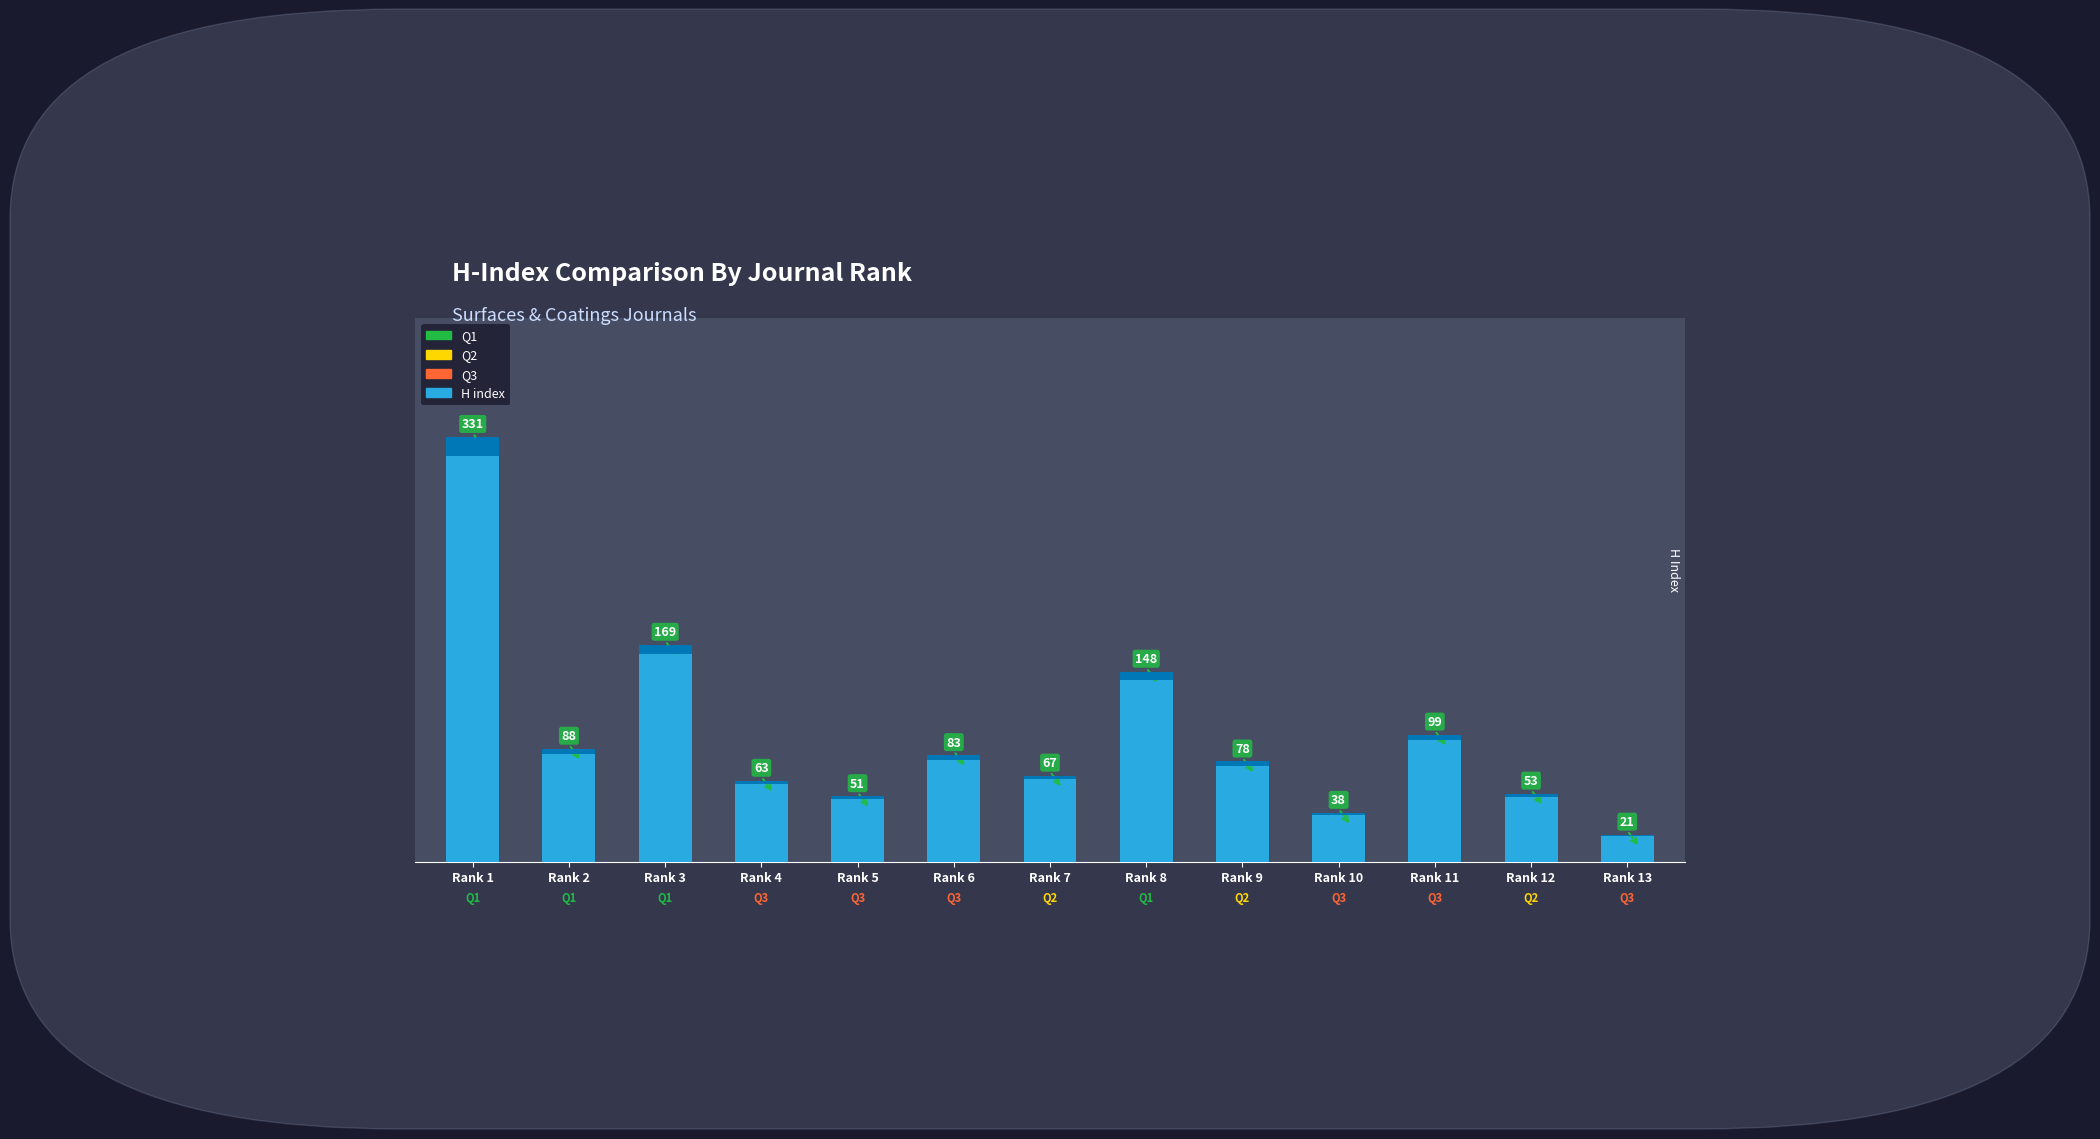

Reading left to right, extract all data points from this chart.

331	88	169	63	51	83	67	148	78	38	99	53	21